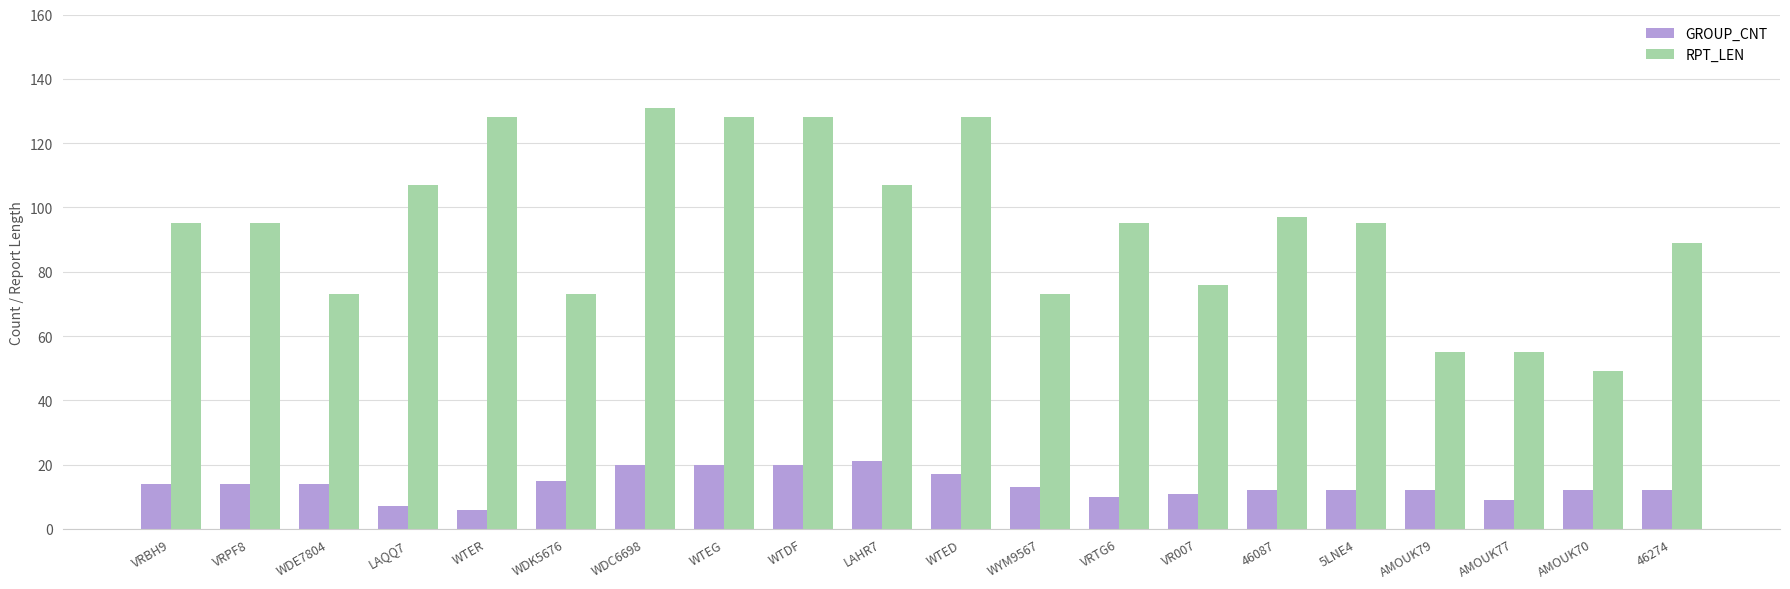

List the series in order of their peak value, lowest first.

GROUP_CNT, RPT_LEN